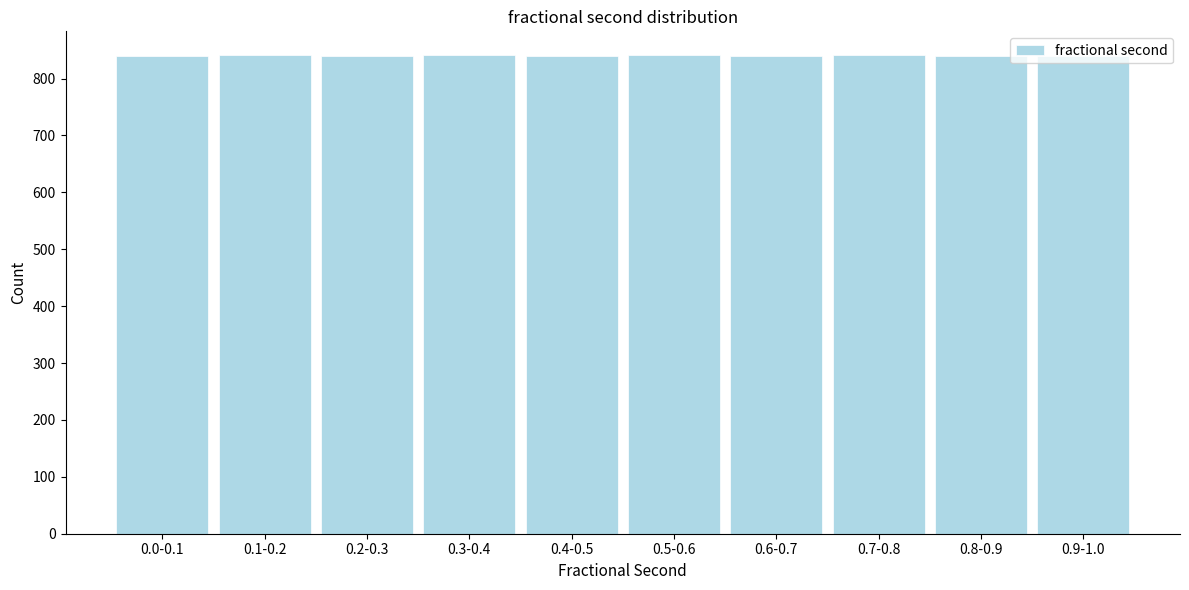

What is the sum of the values at 0.1-0.2 and 0.6-0.7?

1681